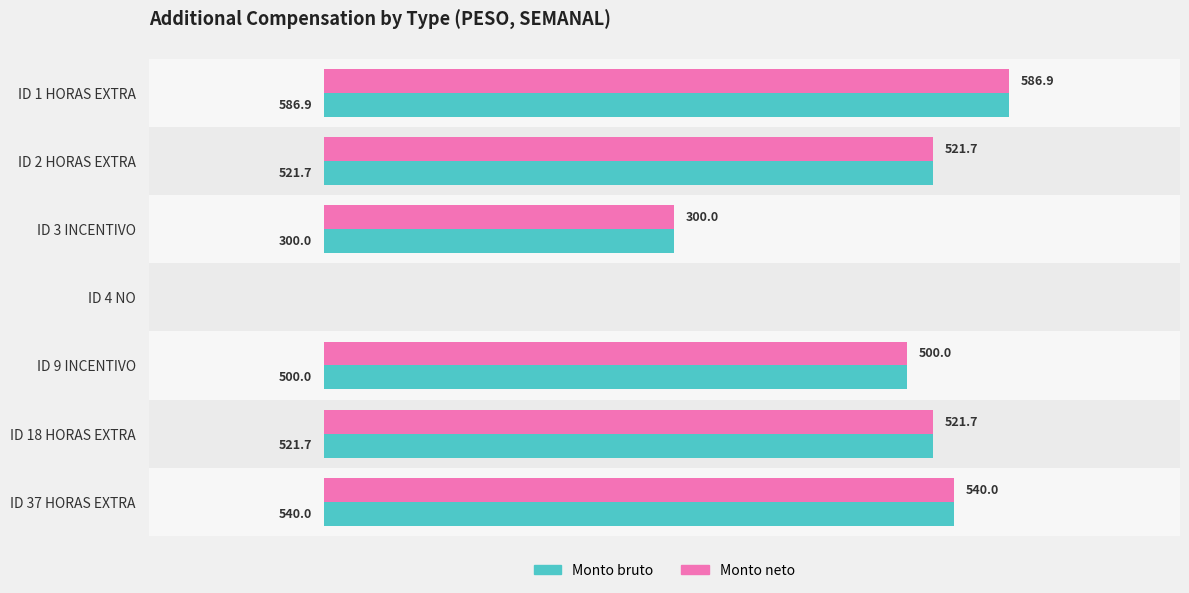

Where is Monto neto nearest to the value 293?

ID 3 INCENTIVO